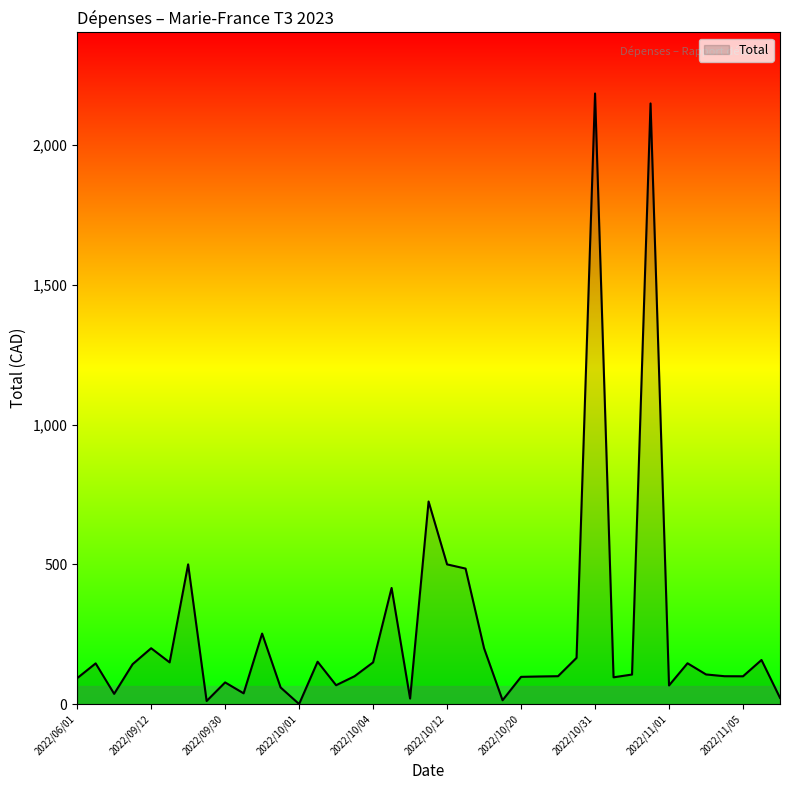

What is the greatest value displayed?

2184.6